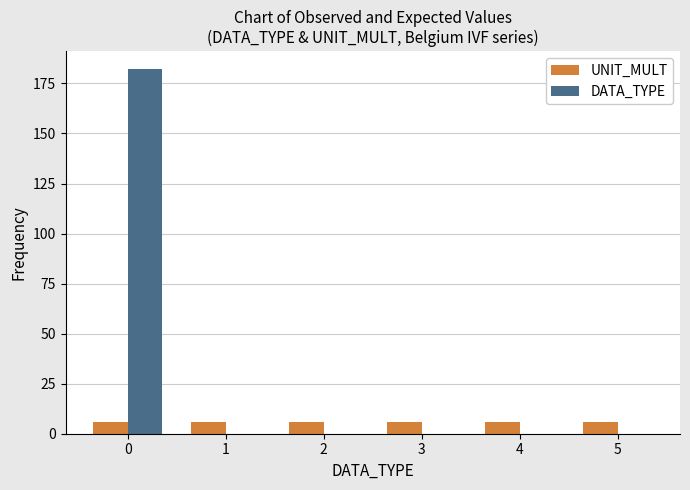

Reading right to left, transcribe all the data shown in this chart.

UNIT_MULT: 5=6	4=6	3=6	2=6	1=6	0=6
DATA_TYPE: 5=0	4=0	3=0	2=0	1=0	0=182